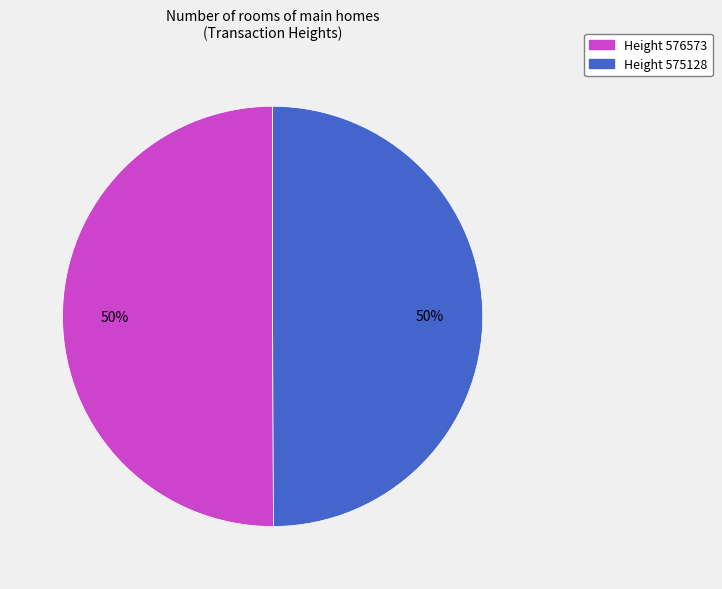

To the nearest percent, what is the average slice percentage?

50%